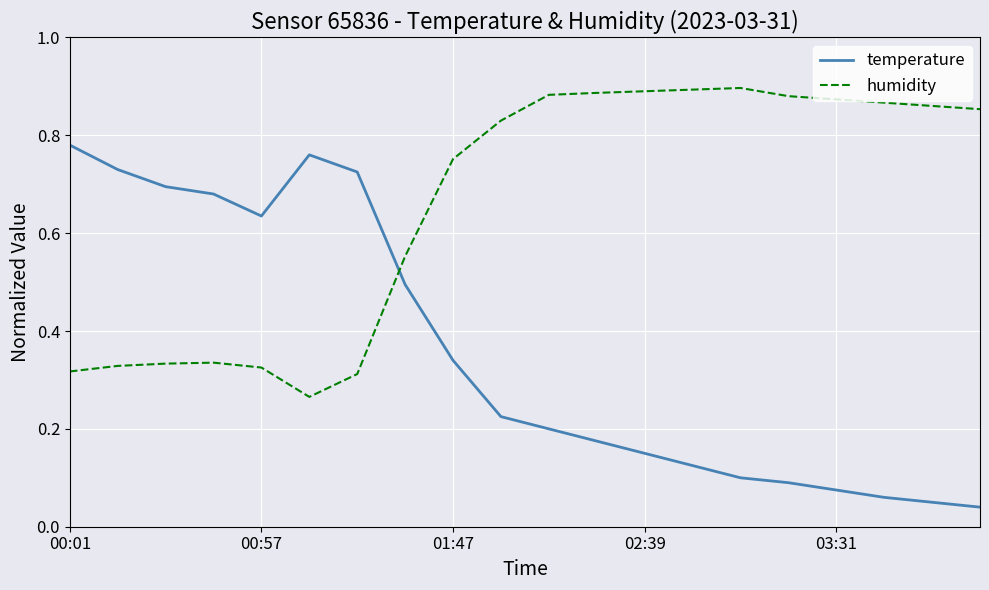

Rank the series by their average value, from highest to lowest.

humidity, temperature